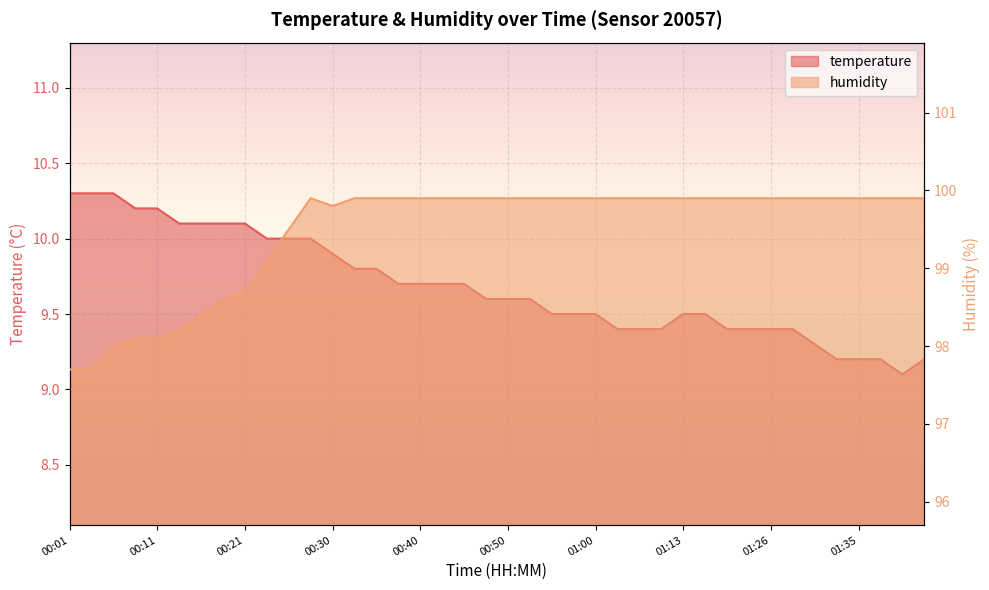

What is the label of the 20th point from the right?

00:50